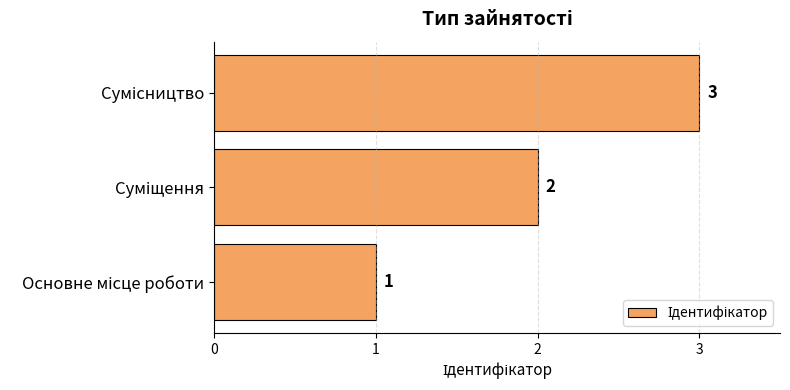

What is the greatest value displayed?

3